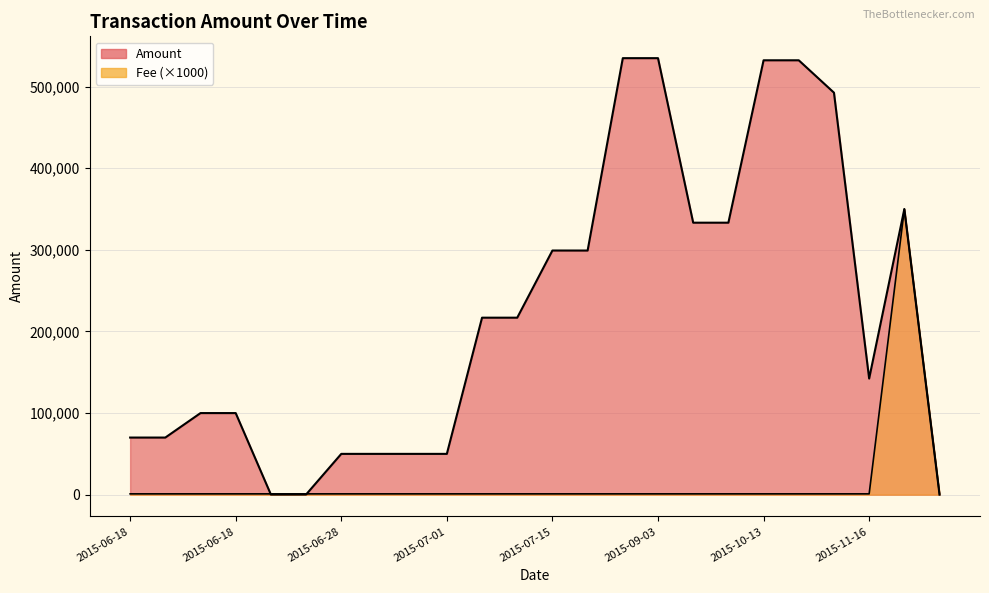

Rank the series by their maximum value, from highest to lowest.

Amount, Fee